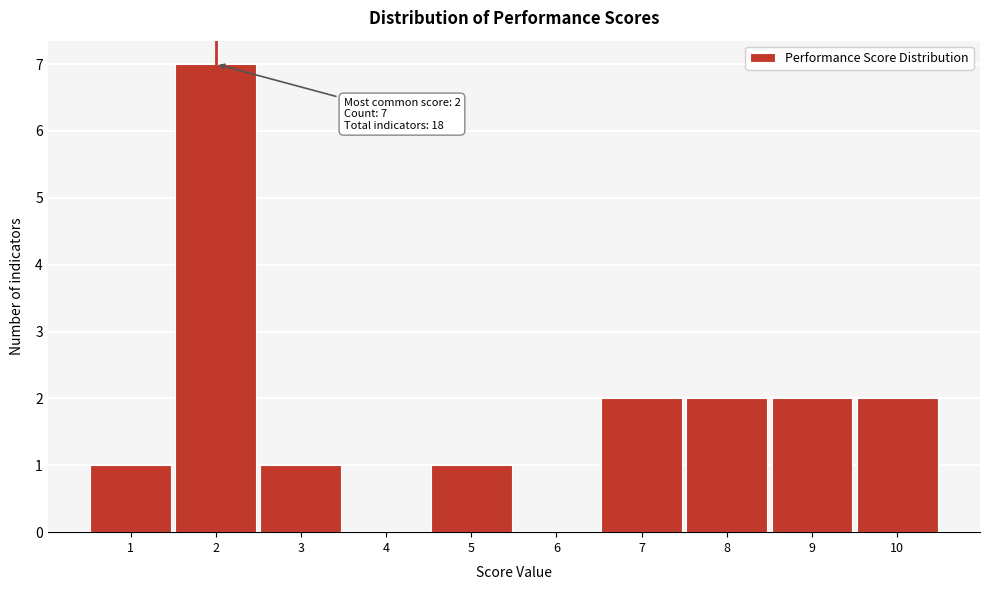

Which range on the x-axis has the tallest bar?

1.5 to 2.5